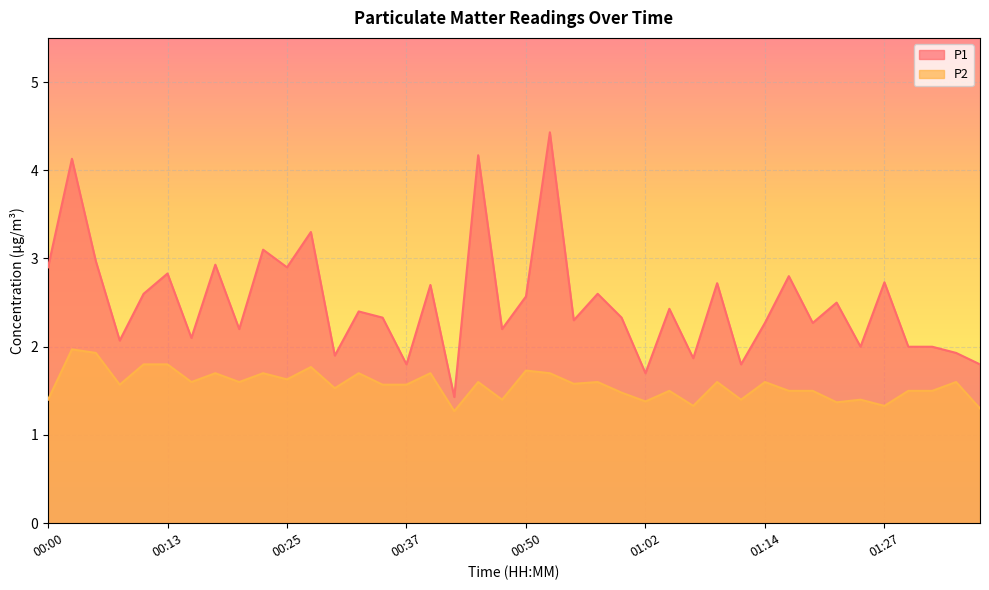

List the series in order of their overall mean, highest first.

P1, P2